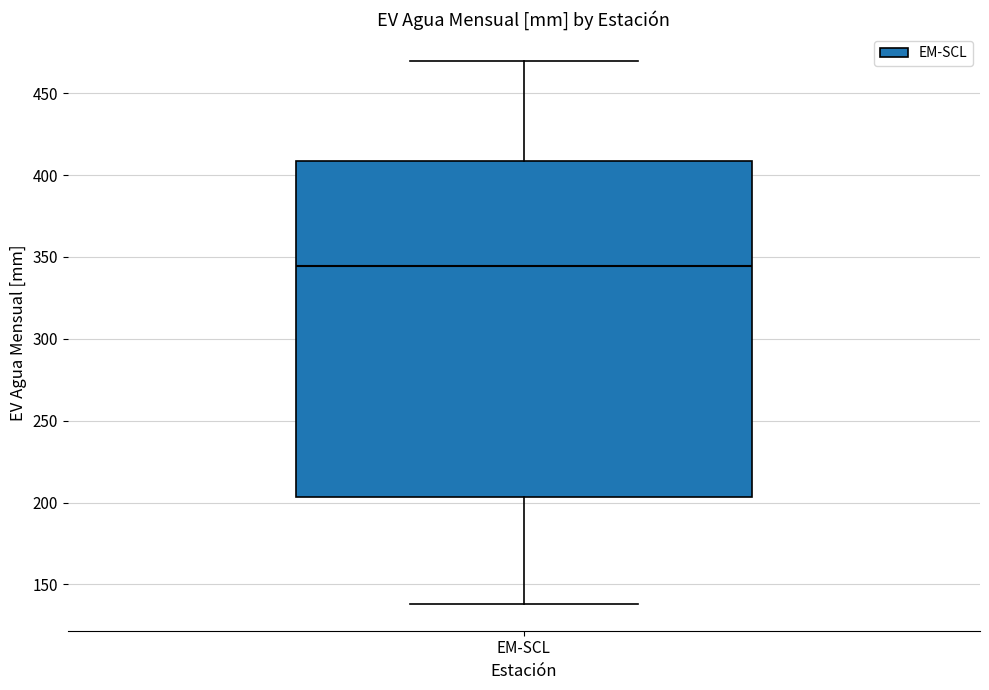

Read this box plot against the y-axis: the position of the median line, the range covered by the box, and the ends of both whiskers. The values are not printed on the chart, so give them approximately, as read against the axis.

median 345, box 205 to 410, whiskers 140 to 470